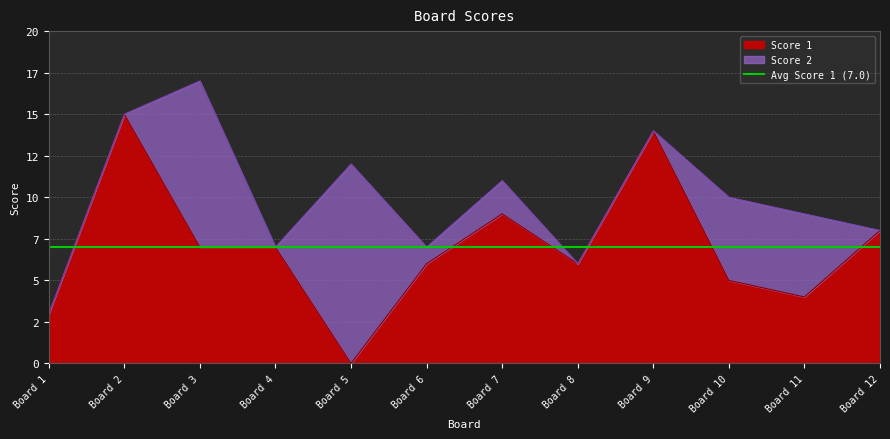

How many lines are shown in the chart?

1